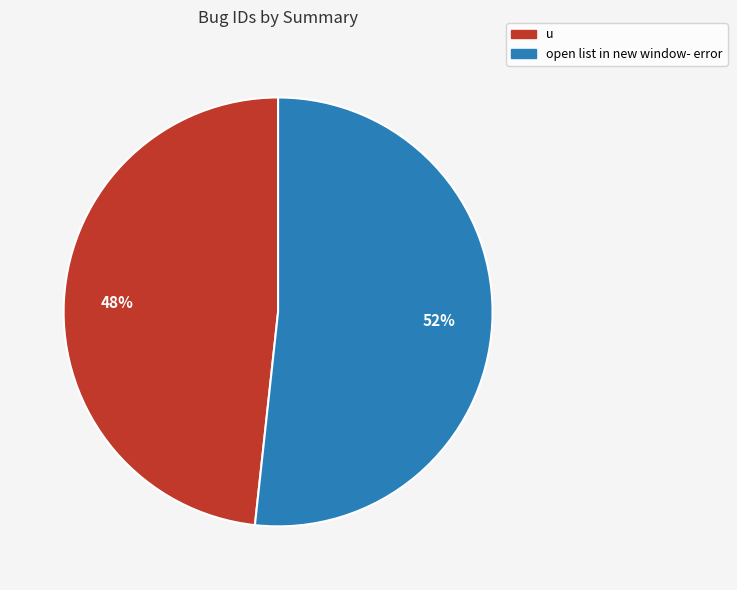

Does any single category account for the majority?

Yes